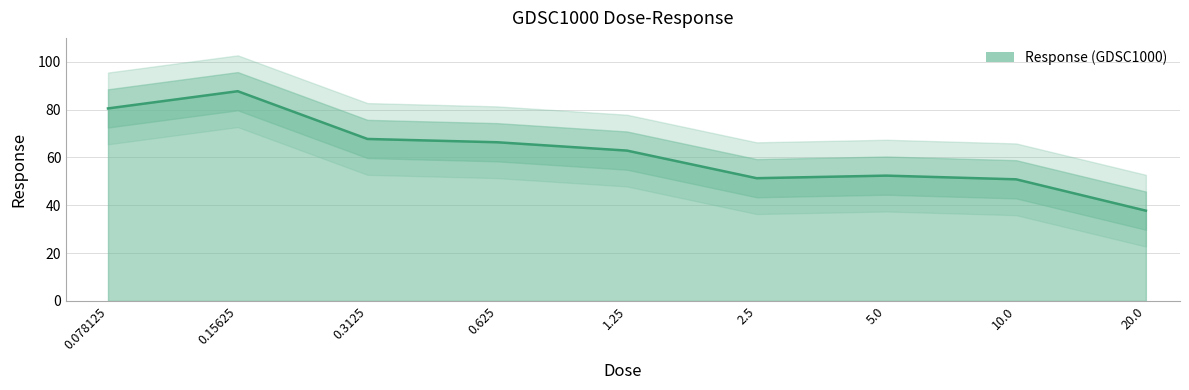

What is the difference between the second highest and second lowest values?

29.7